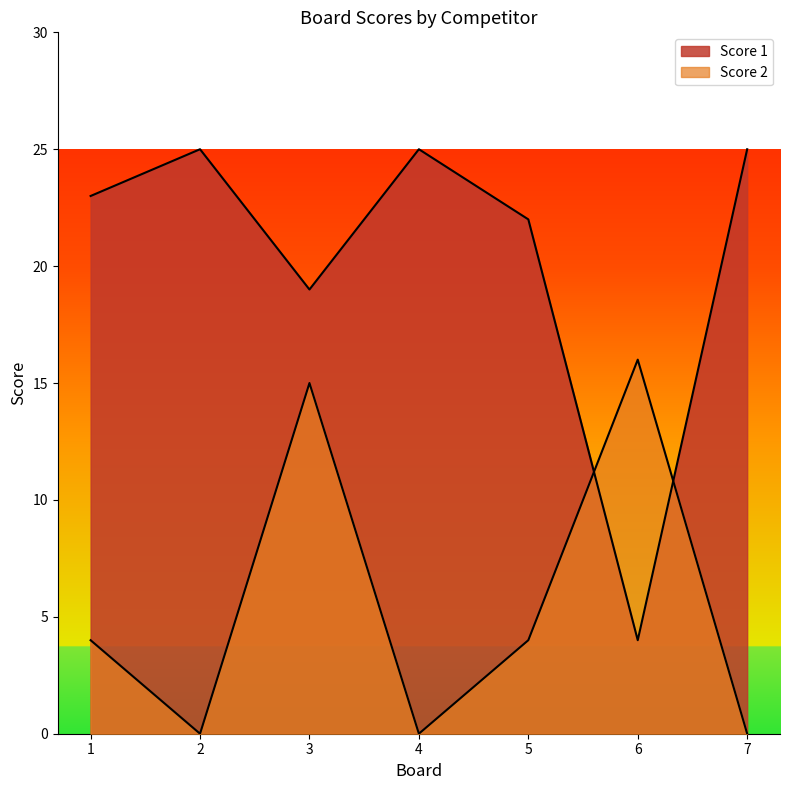

In Score 1, how many points are higher than both neighbors (excluding endpoints)?

2